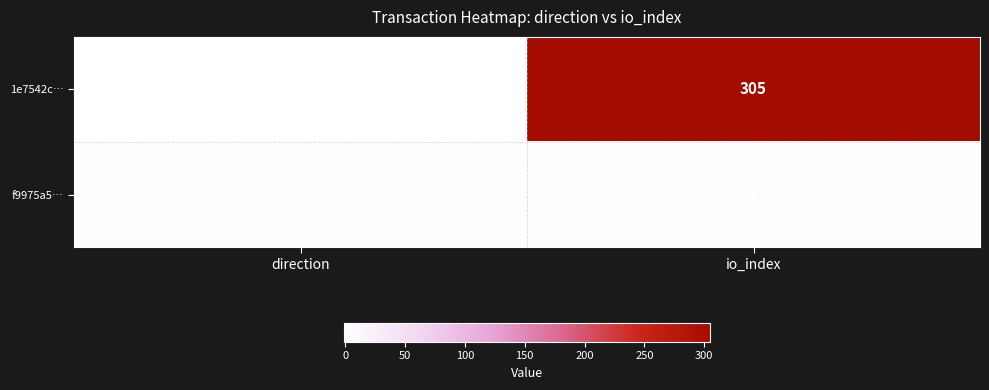

The f9975a5… series shows 2 at direction. True or false?

False